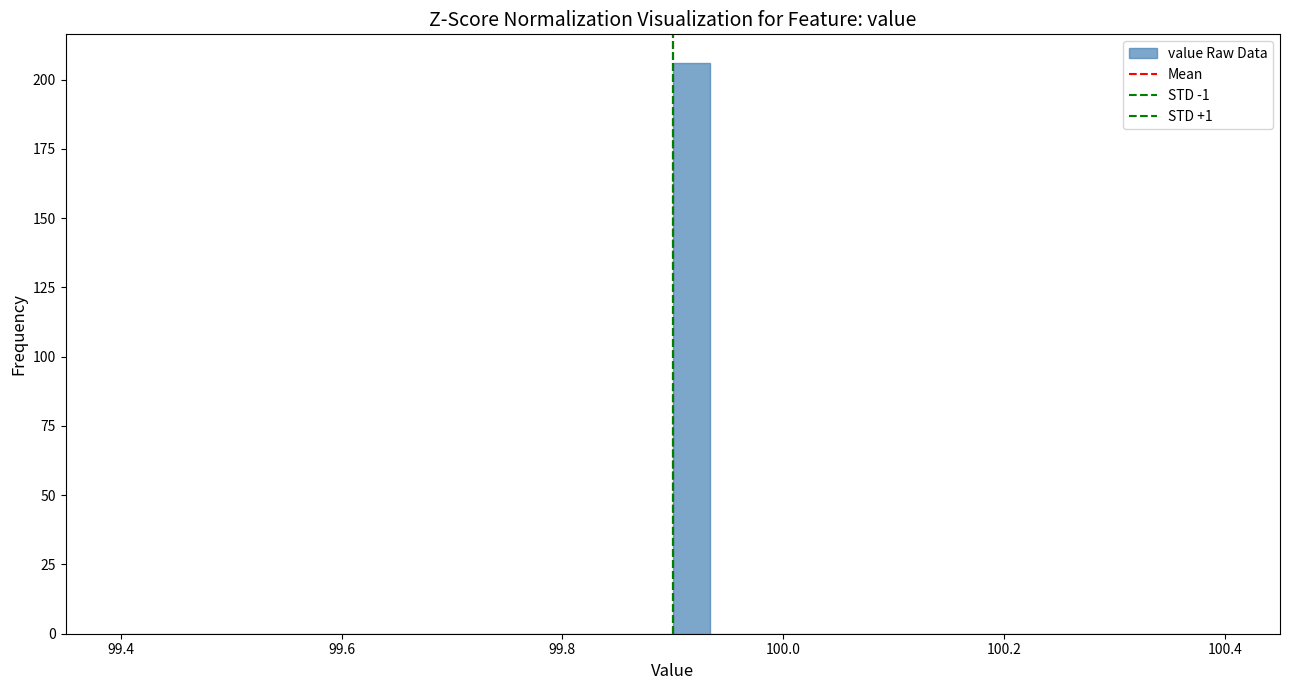

Around what value on the x-axis is the tallest bar? Give the approximate position of its centre, as read against the axis.

99.92